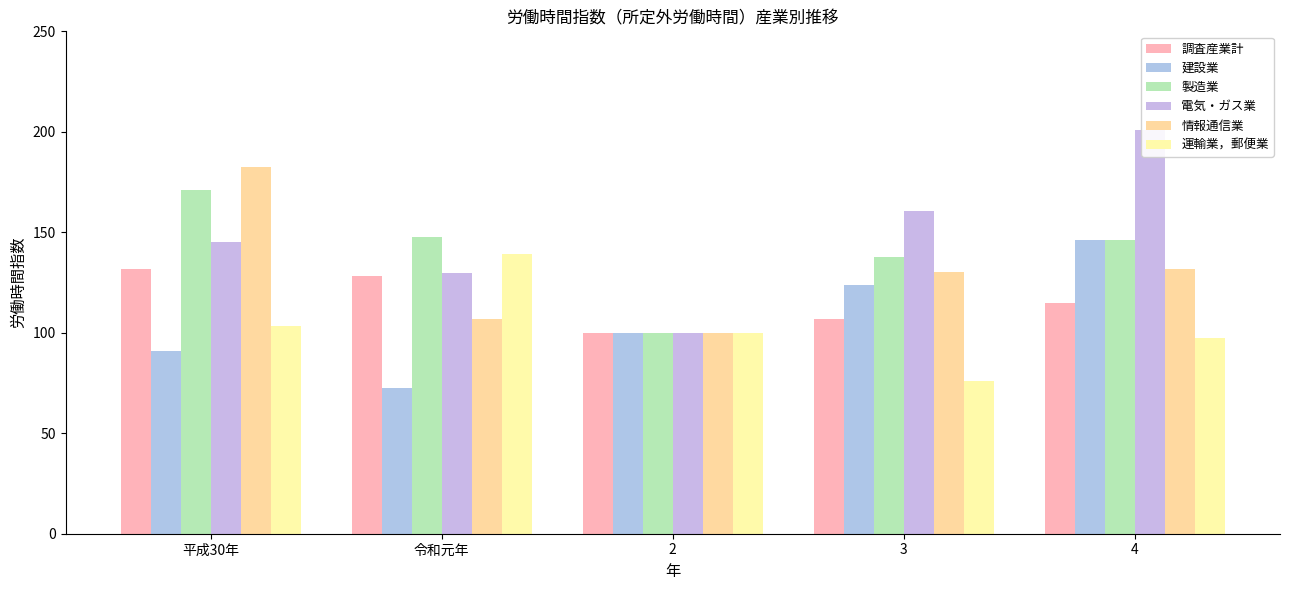

What is the label of the 4th bar from the left?

3